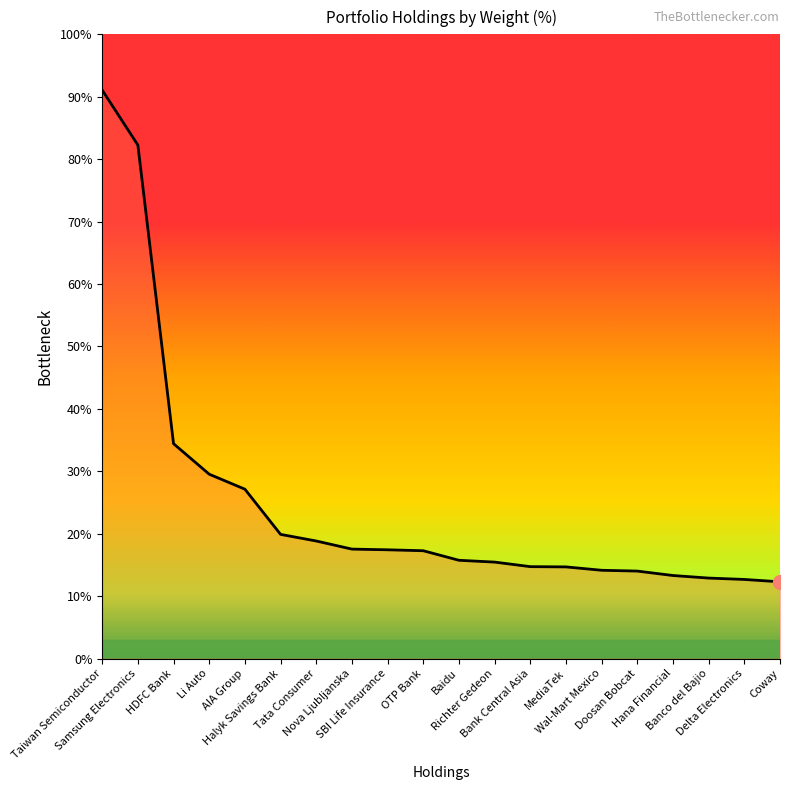

Does the chart have visible grid lines?

No